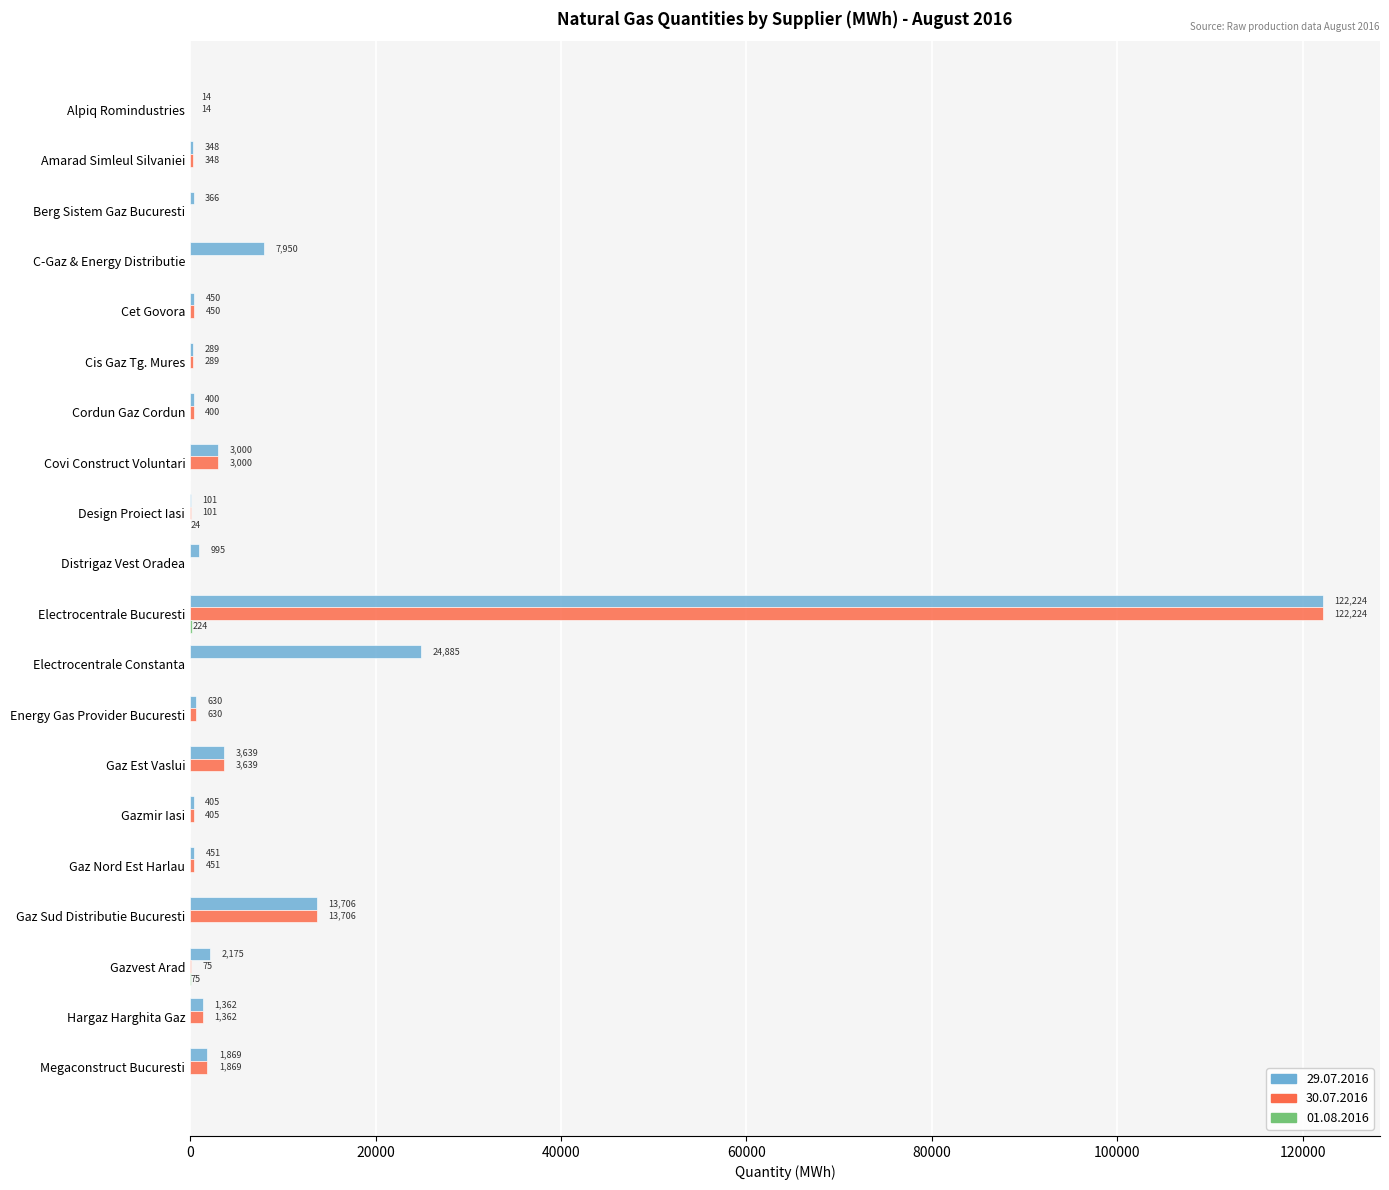

What is the highest value of the 30.07.2016 series?

122224.0